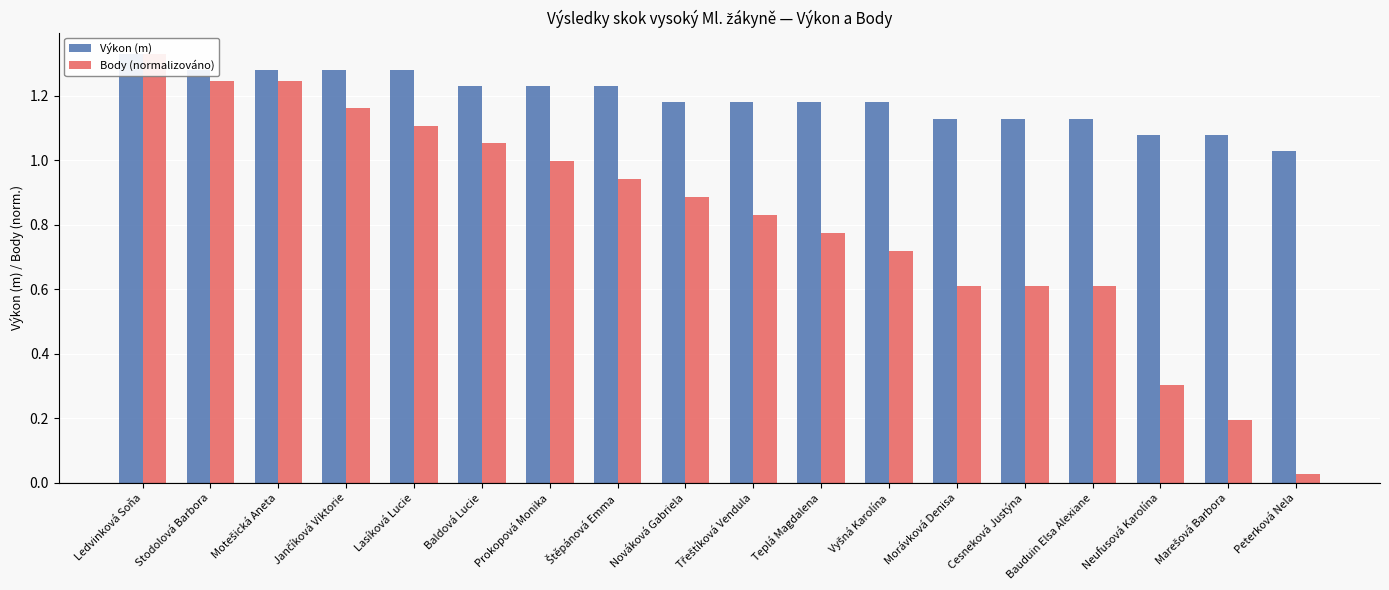

What is the sum of the Body (normalizováno) values at Ledvinková Soňa and Peterková Nela?

1.4